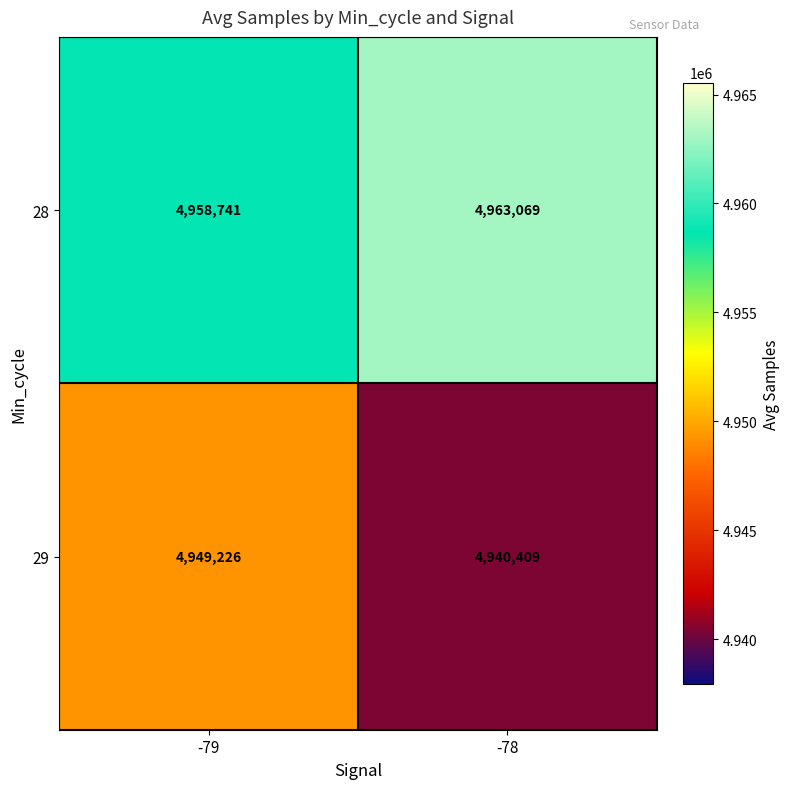

Between -79 and -78, which series saw the biggest shift?

29